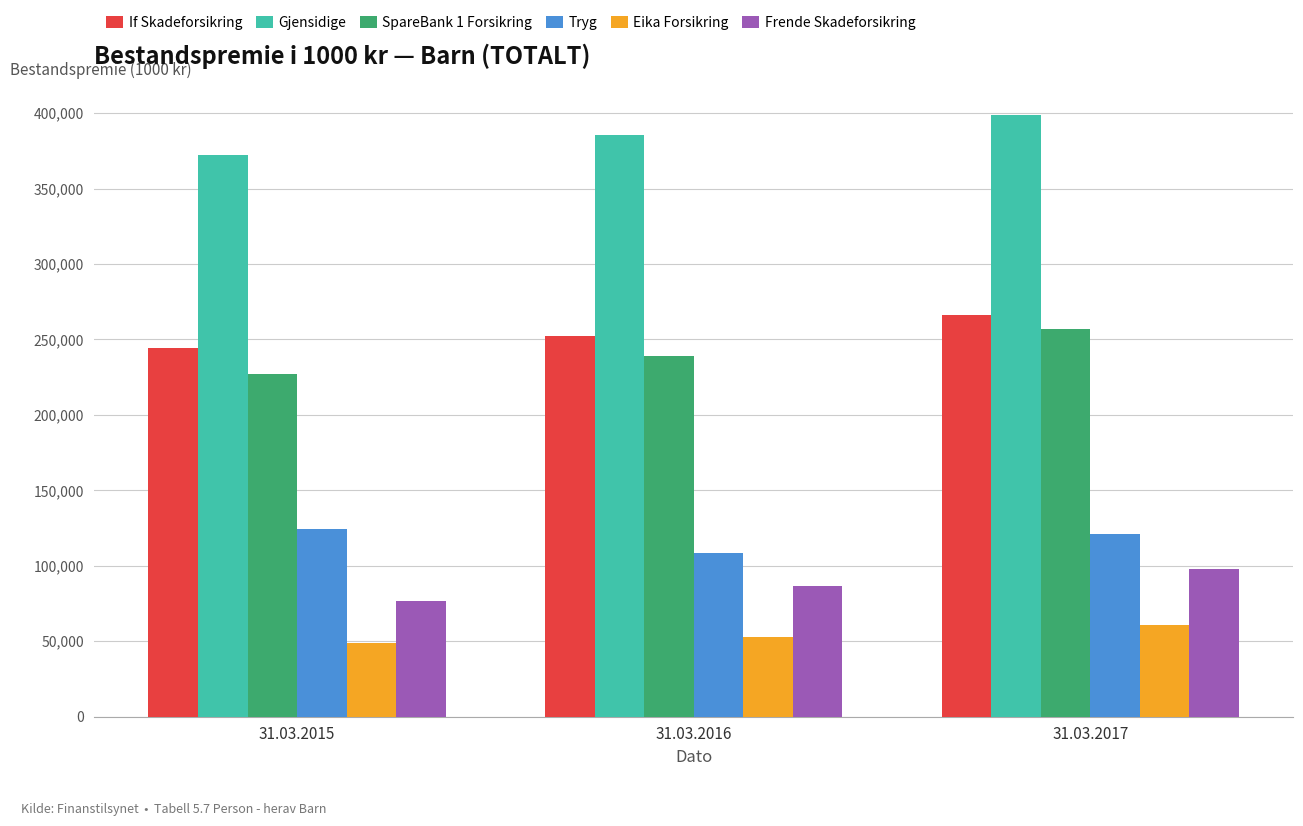

How many Gjensidige values are between 371997 and 398597?

3